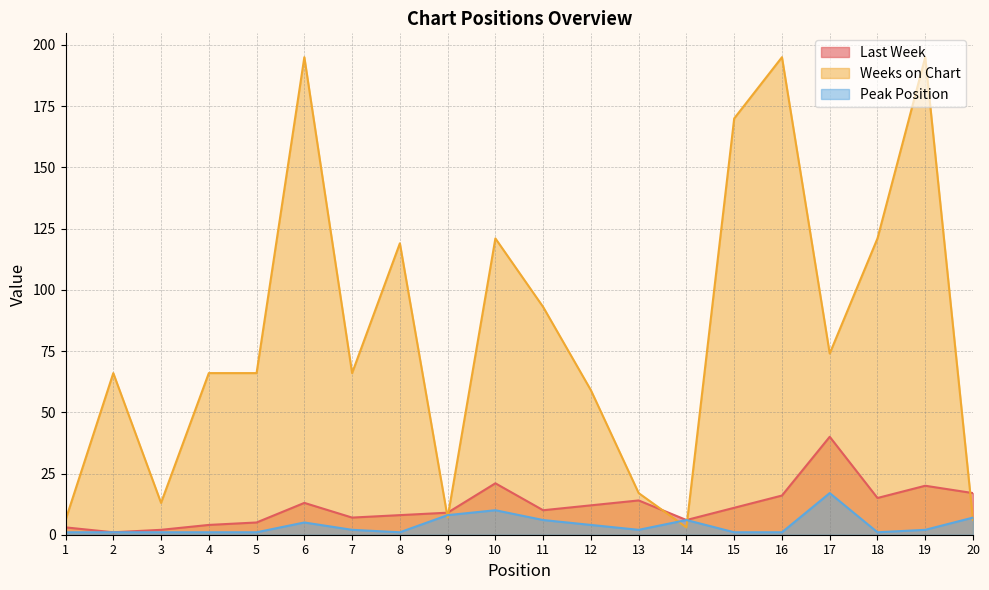

Rank the series by their maximum value, from highest to lowest.

Weeks on Chart, Last Week, Peak Position